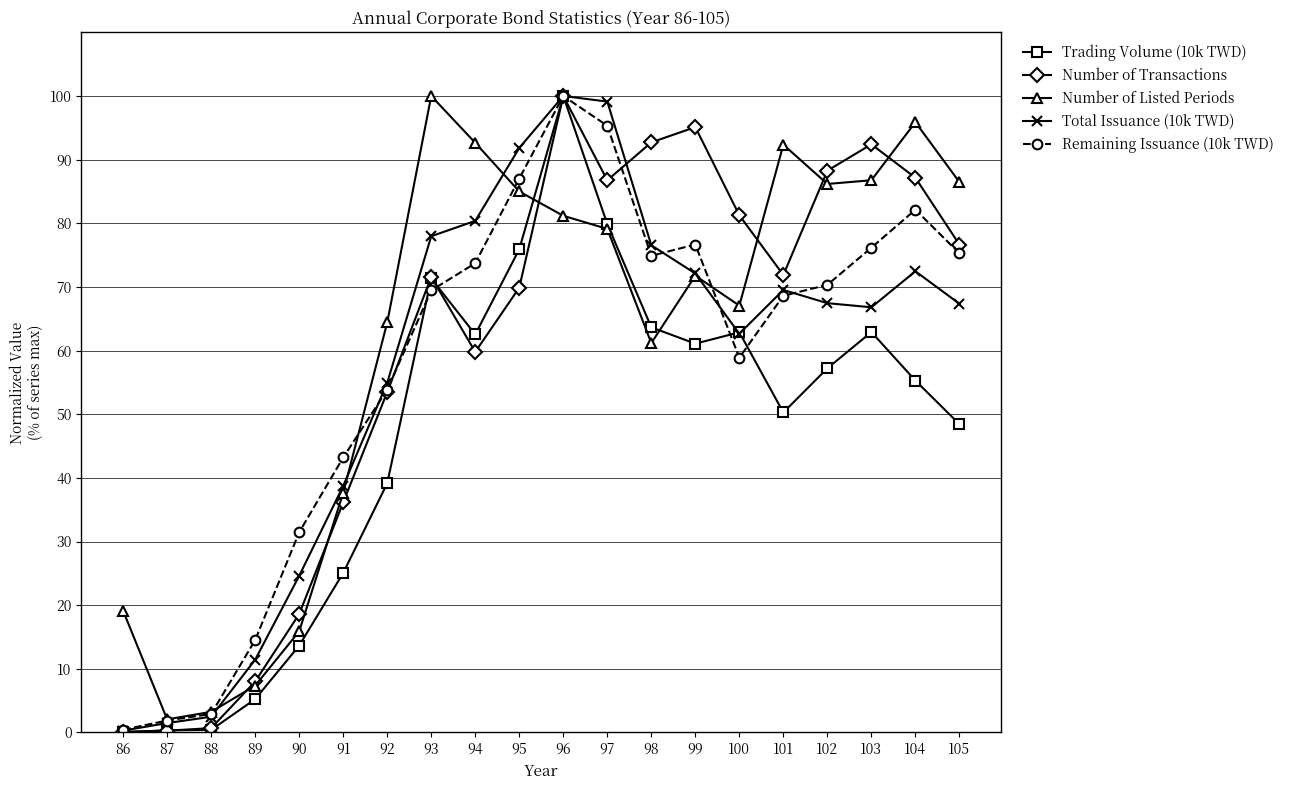

True or false: Remaining Issuance (10k TWD) has a value of 1.9 at 87.

True